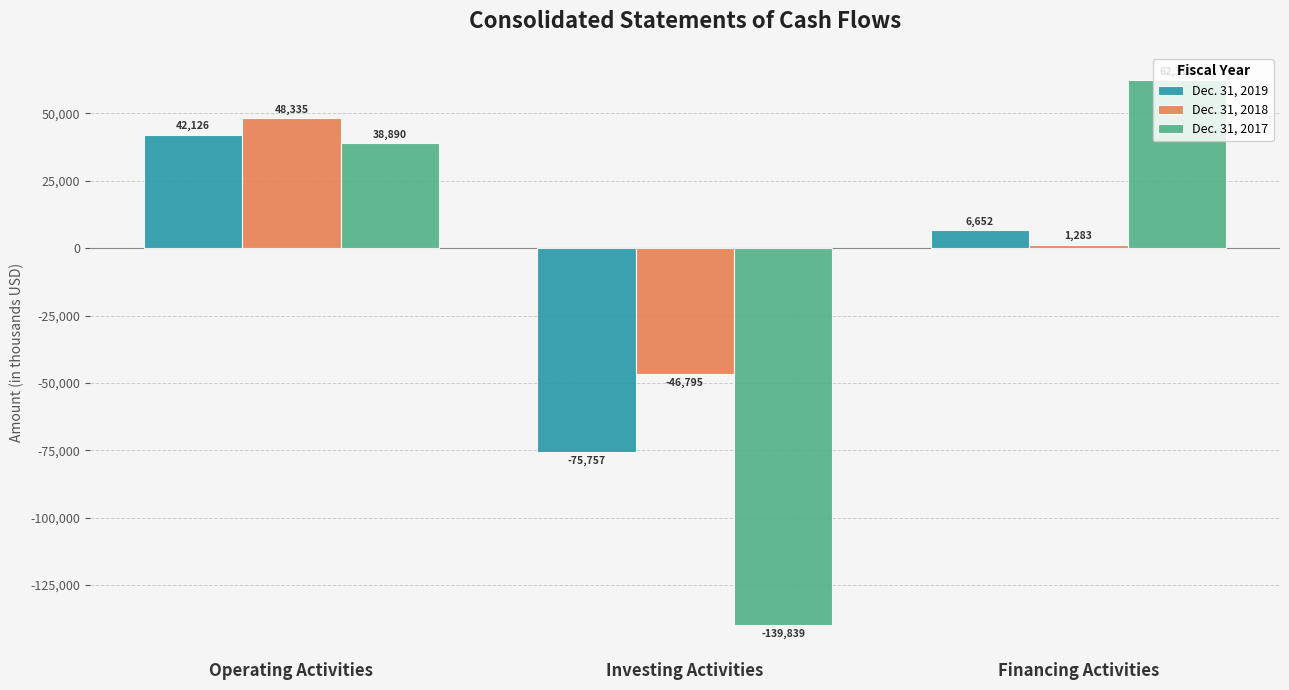

What is the greatest value displayed?

62316